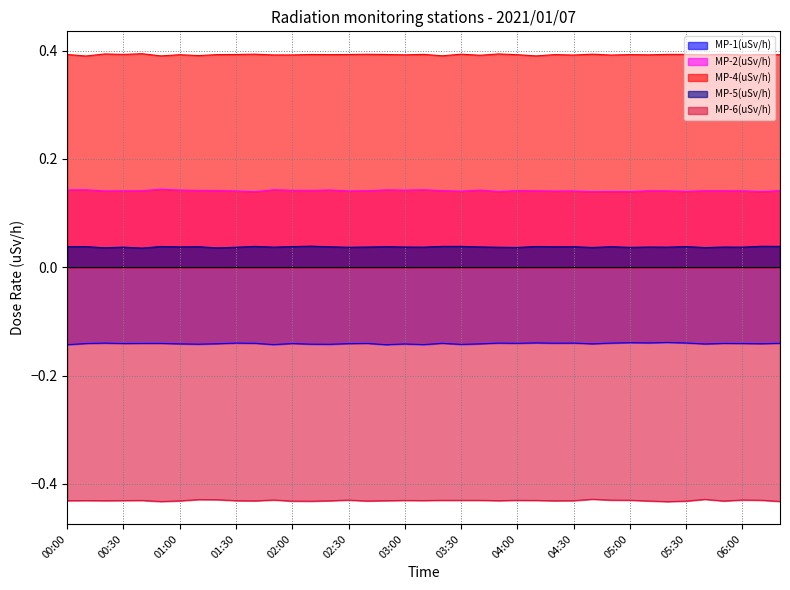

True or false: MP-1(uSv/h) and MP-2(uSv/h) cross at least once.

False